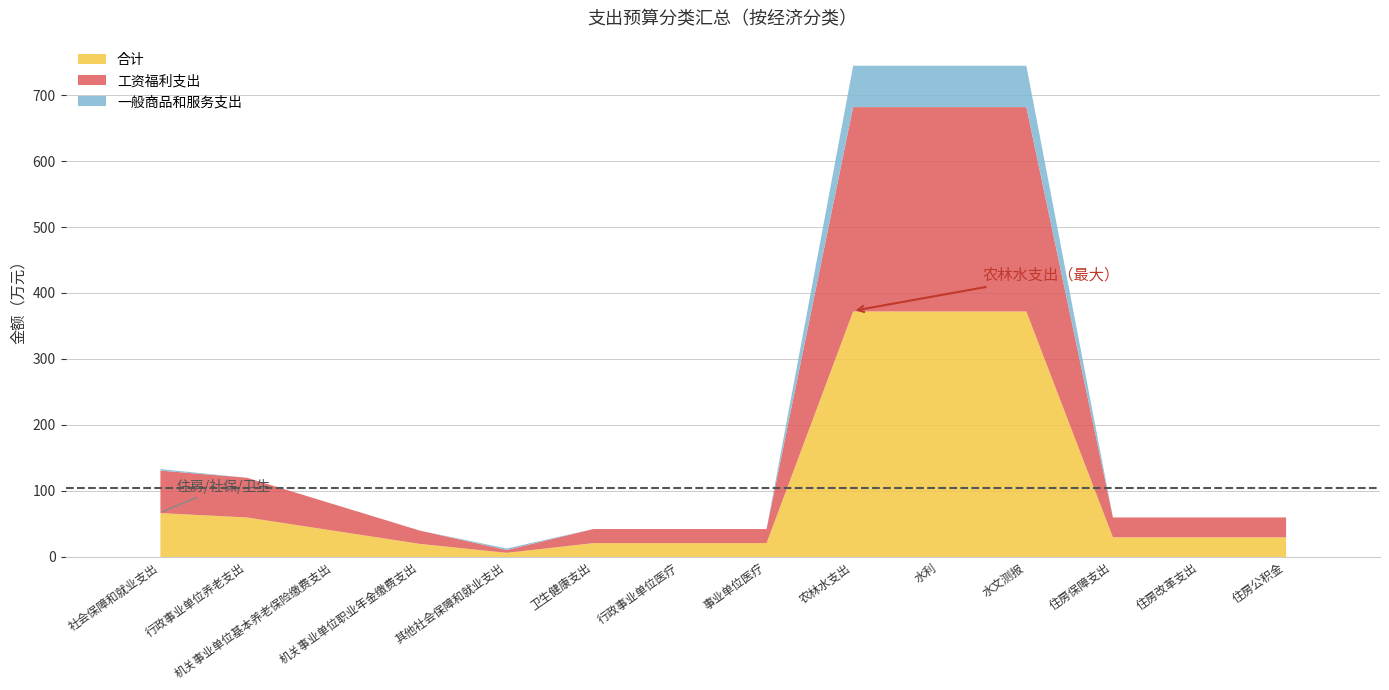

How many values in the 工资福利支出 series are below 30?

5